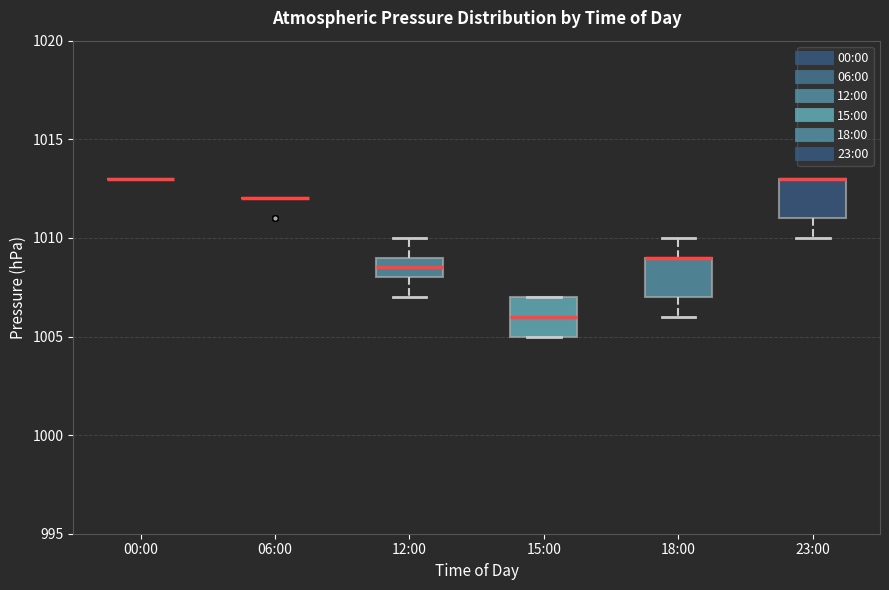

Reading left to right, transcribe this box plot: for each box, give where its median line is, the range the box spans, and where its two whiskers end, as read against the y-axis. The values are not printed on the chart, so give them approximately, as read against the axis.

00:00: box collapsed to a line at 1013.0, whiskers 1013.0 to 1013.0
06:00: box collapsed to a line at 1012.0, whiskers 1012.0 to 1012.0
12:00: median 1008.5, box 1008.0 to 1009.0, whiskers 1007.0 to 1010.0
15:00: median 1006.0, box 1005.0 to 1007.0, whiskers 1005.0 to 1007.0
18:00: median 1009.0 (drawn on the box's upper edge), box 1007.0 to 1009.0, whiskers 1006.0 to 1010.0
23:00: median 1013.0 (drawn on the box's upper edge), box 1011.0 to 1013.0, whiskers 1010.0 to 1013.0